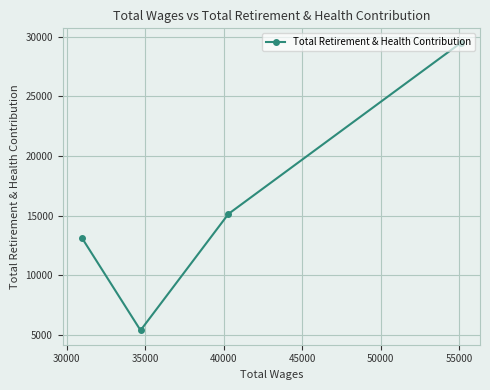

Reading left to right, what are all the values shown in this chart?

13169	5405	15154	29486